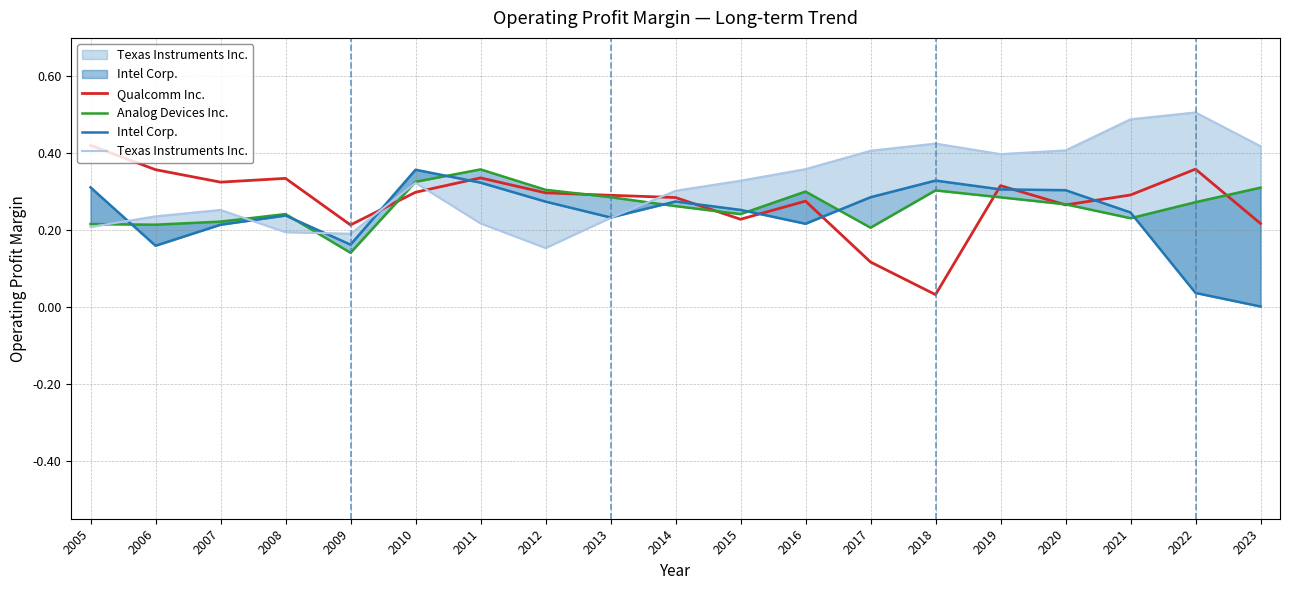

How many interior local valleys does the Qualcomm Inc. series have?

5